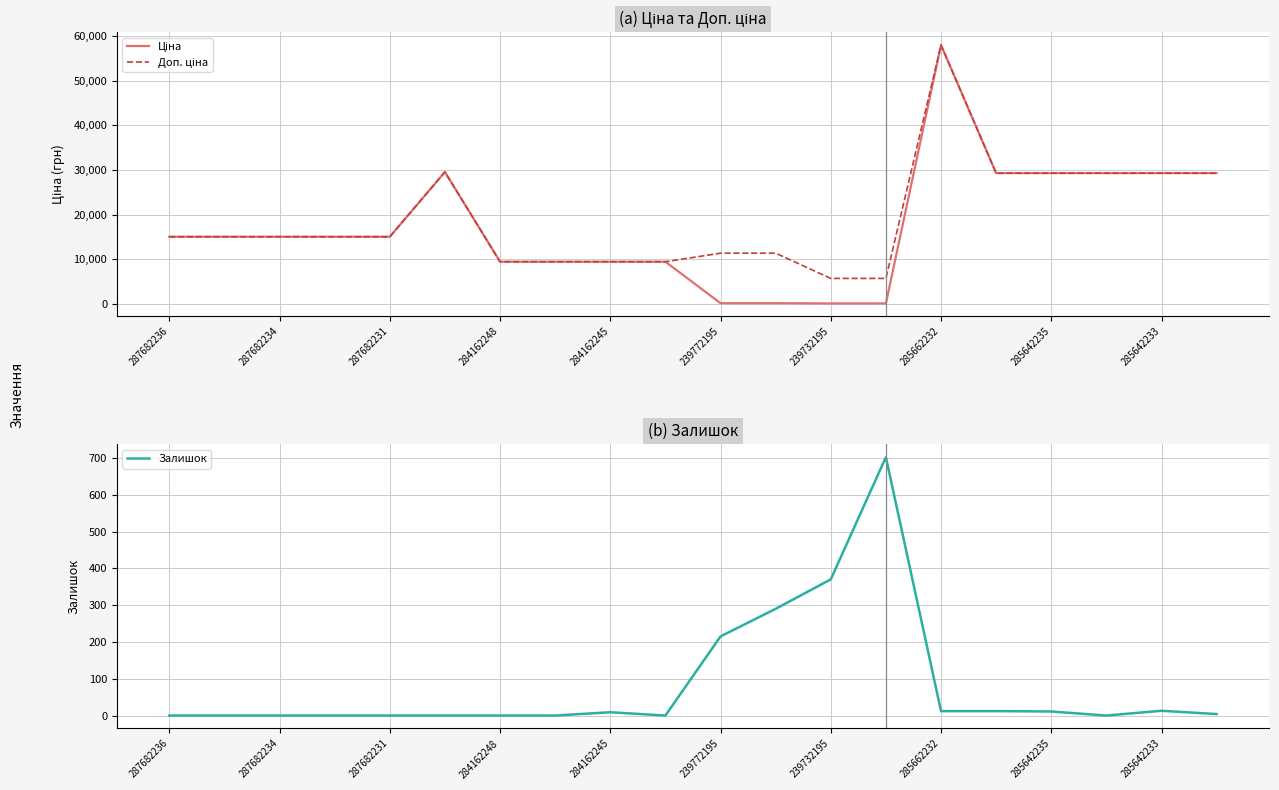

How many data points in Доп. ціна are above 15019?

12